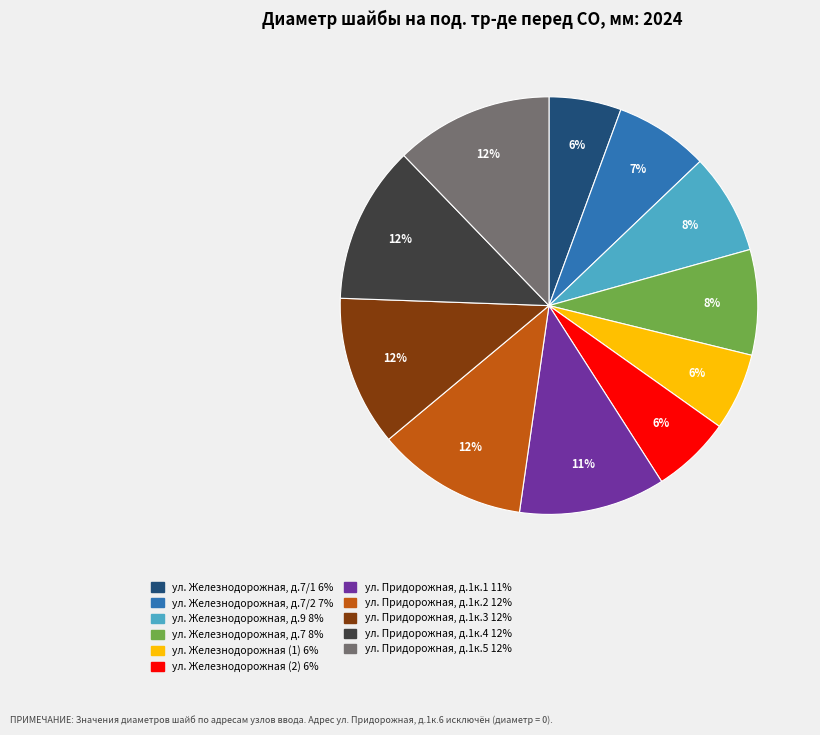

To the nearest percent, what is the average slice percentage?

9%